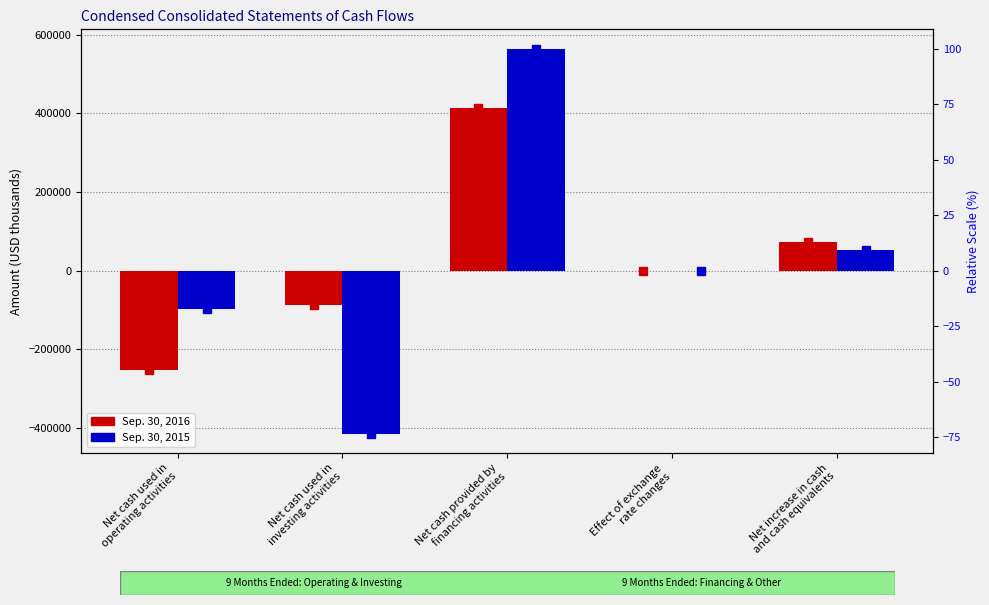

What is the difference between the Sep. 30, 2016 values at Effect of exchange
rate changes and Net cash used in
operating activities?

250961